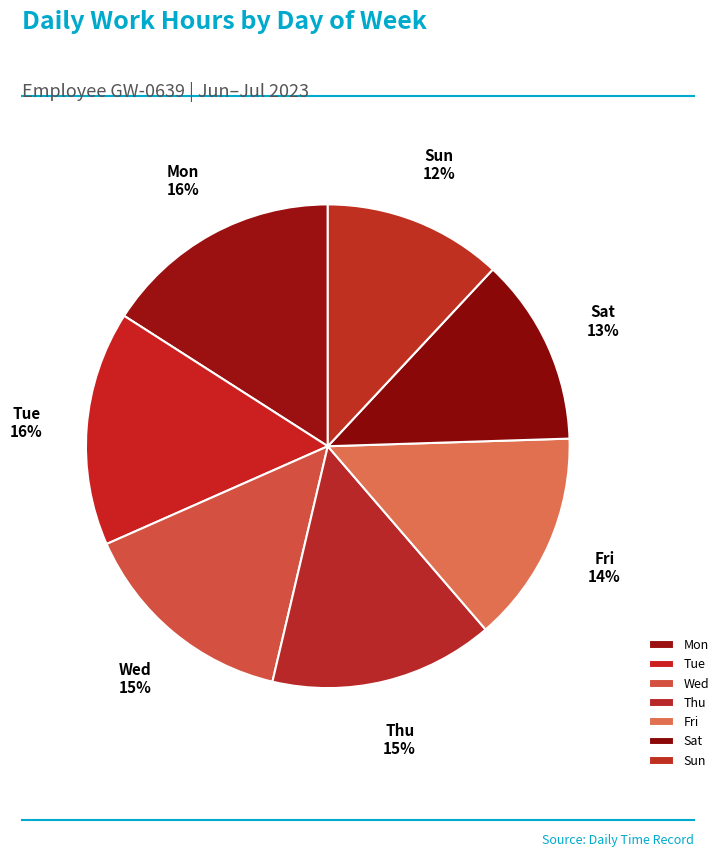

Count the number of slices in the pie.

7